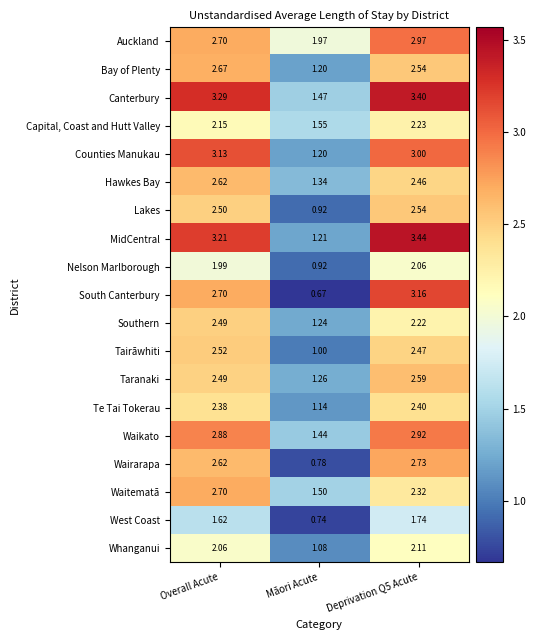

How many distinct data groups are displayed?

19